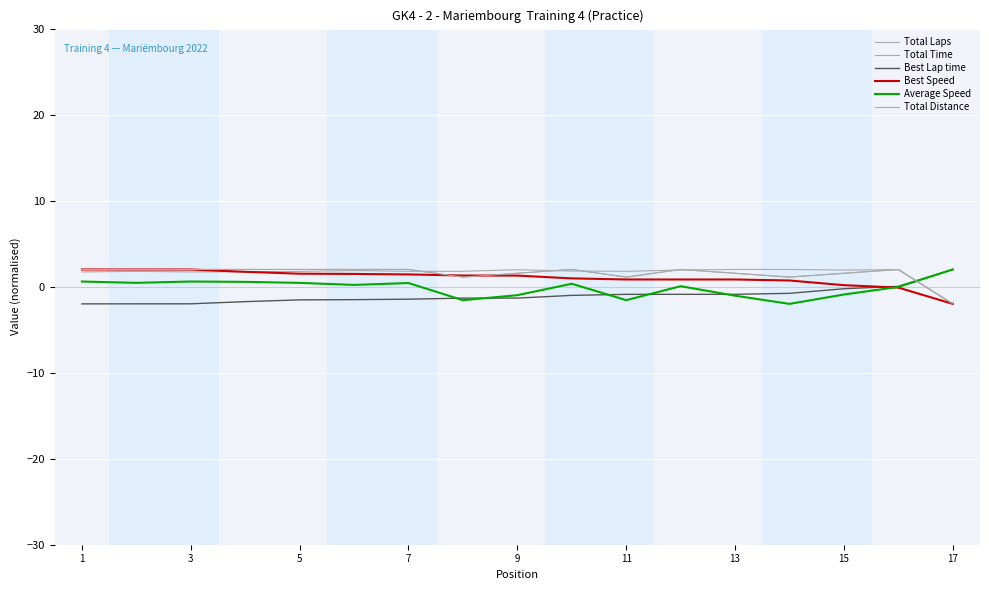

True or false: Best Speed and Best Lap time intersect in this chart.

True